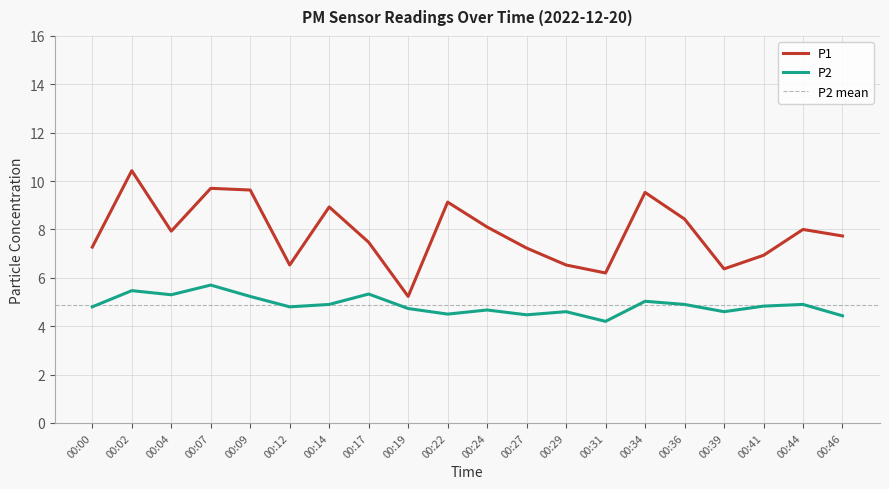

What is the sum of the P1 values at 00:07 and 00:14?

18.6